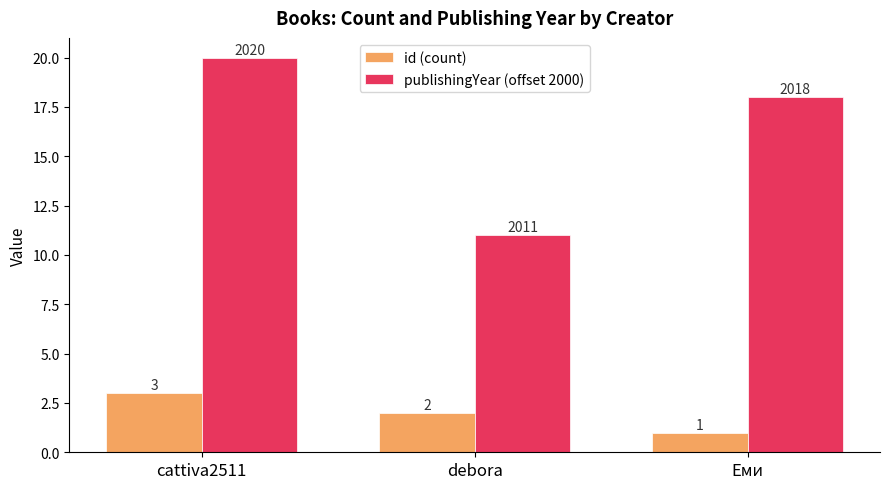

At how many categories does at least one series exceed 15?

2